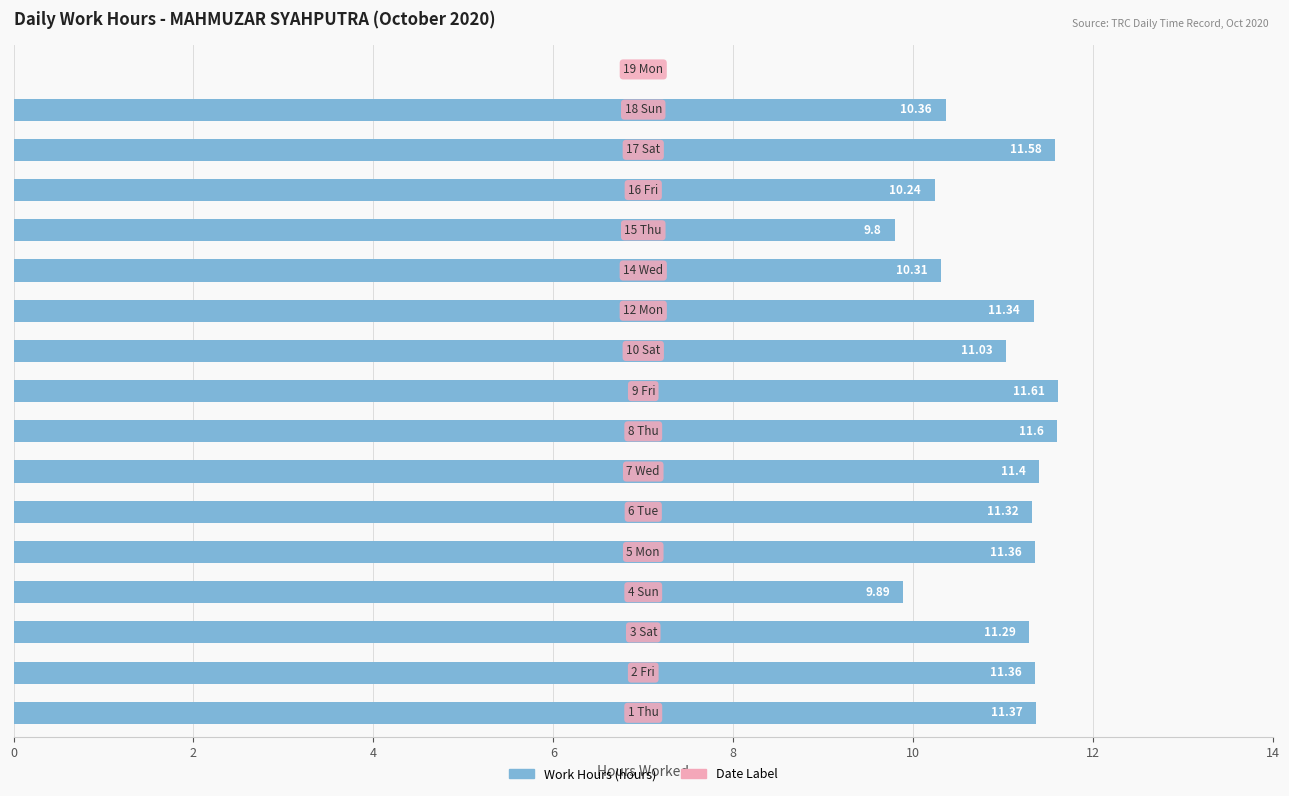

What is the sum of all values?

175.9